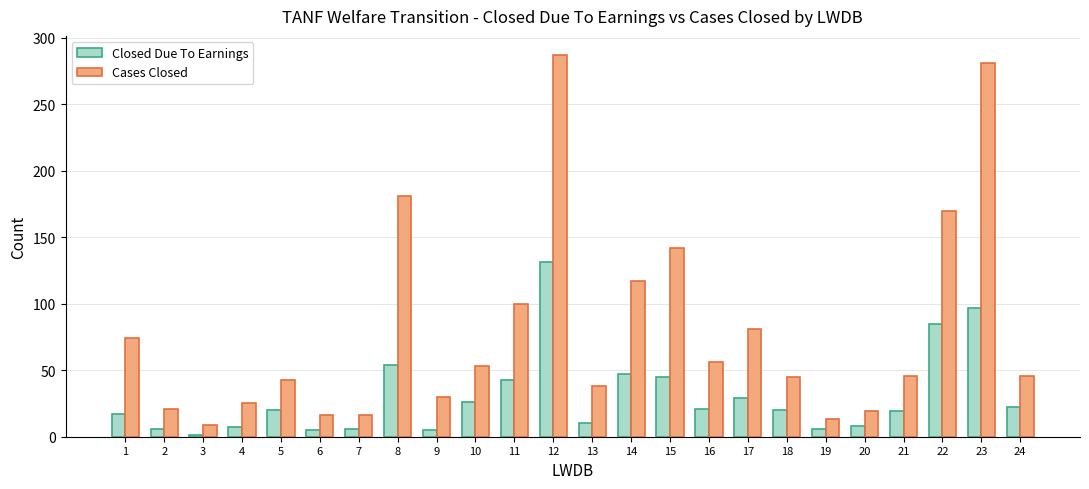

The Closed Due To Earnings series shows 15 at 10. True or false?

False